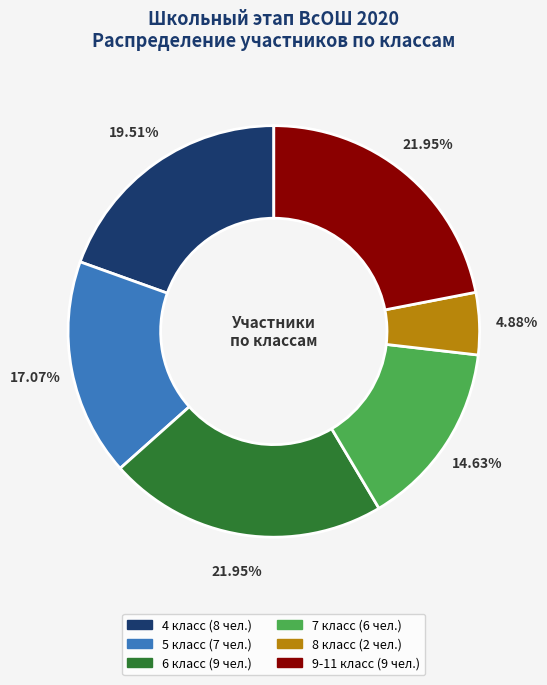

Combined, do 6 and 8 account for over 50%?

No